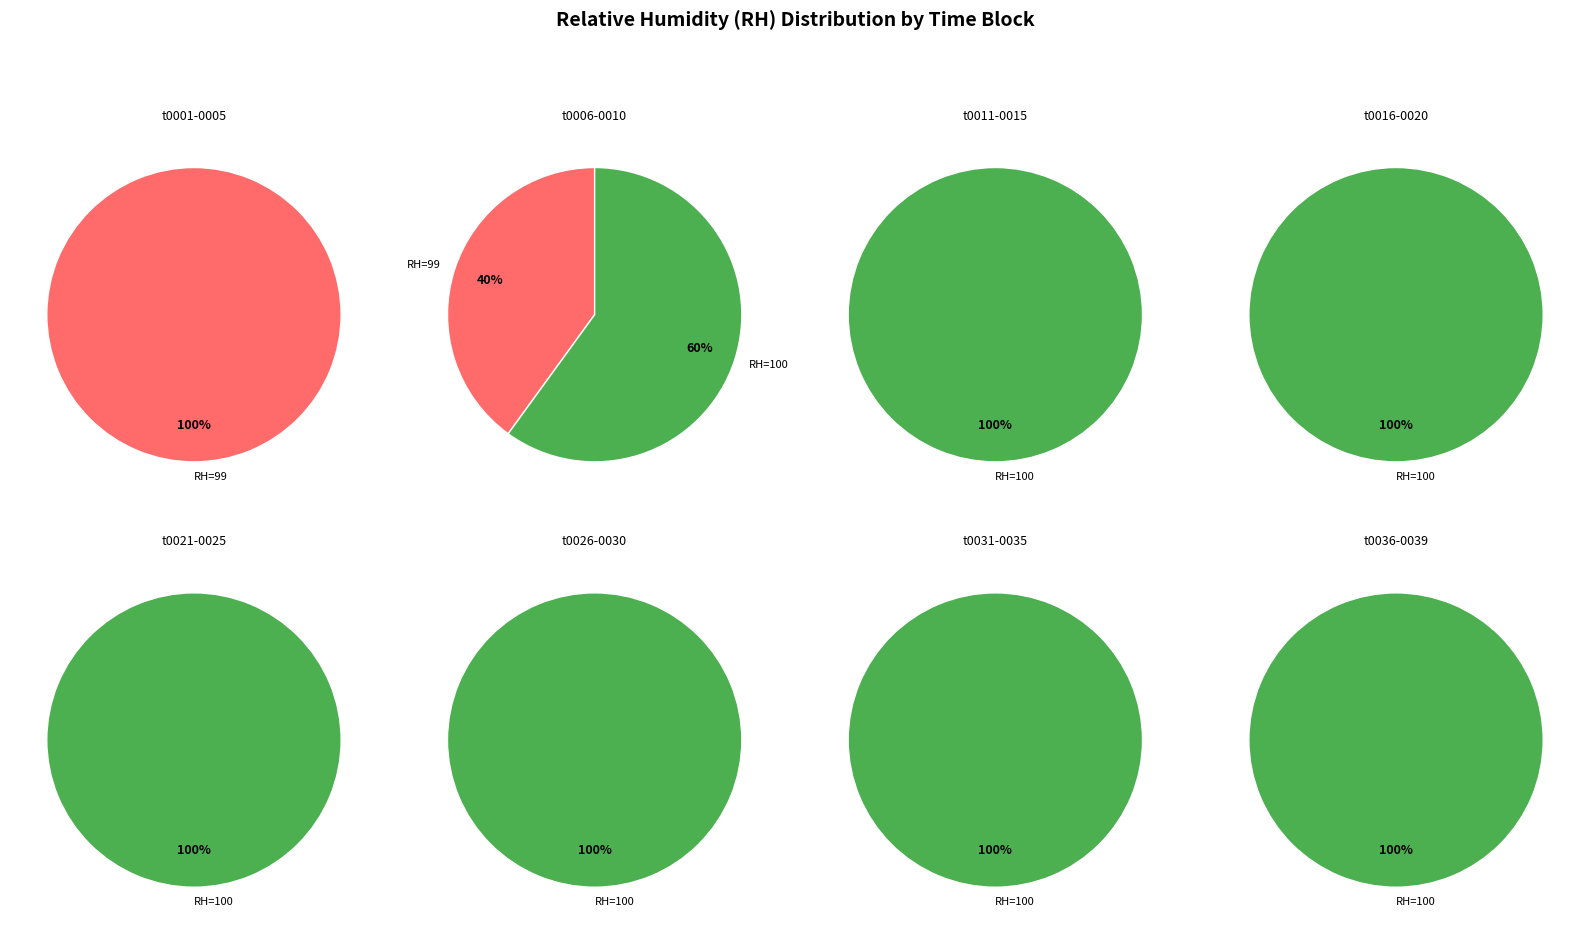

Which slice is the largest?

RH=100